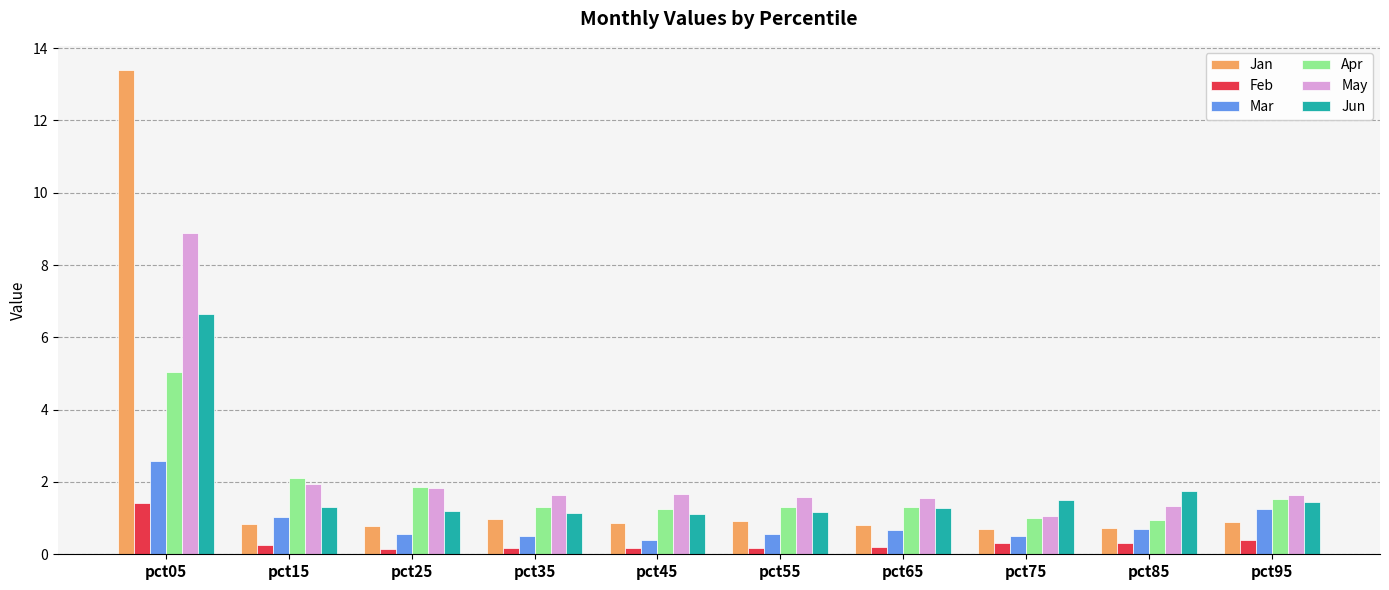

True or false: Mar has a value of 0.7 at pct65.

True